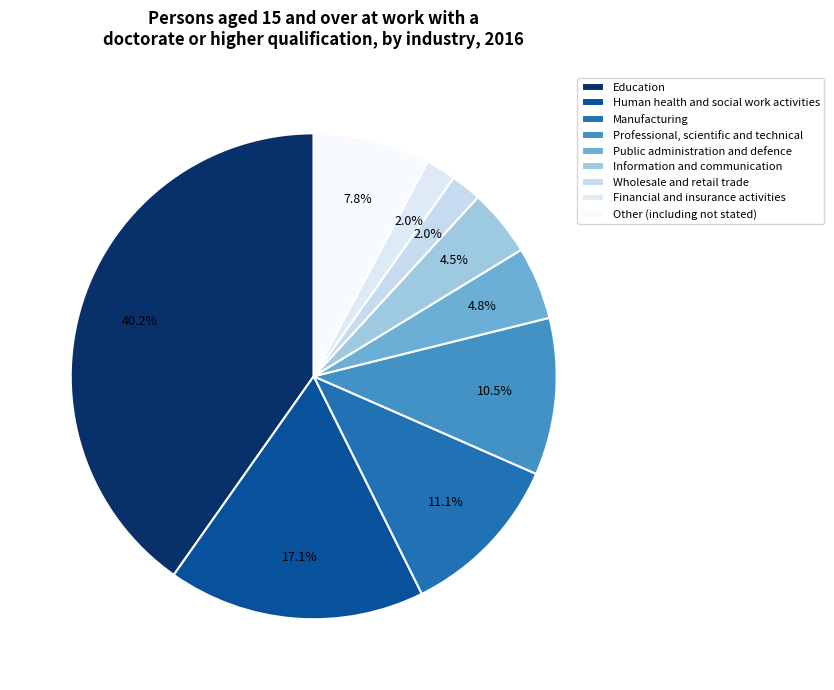

Which category has the biggest portion of the pie?

Education